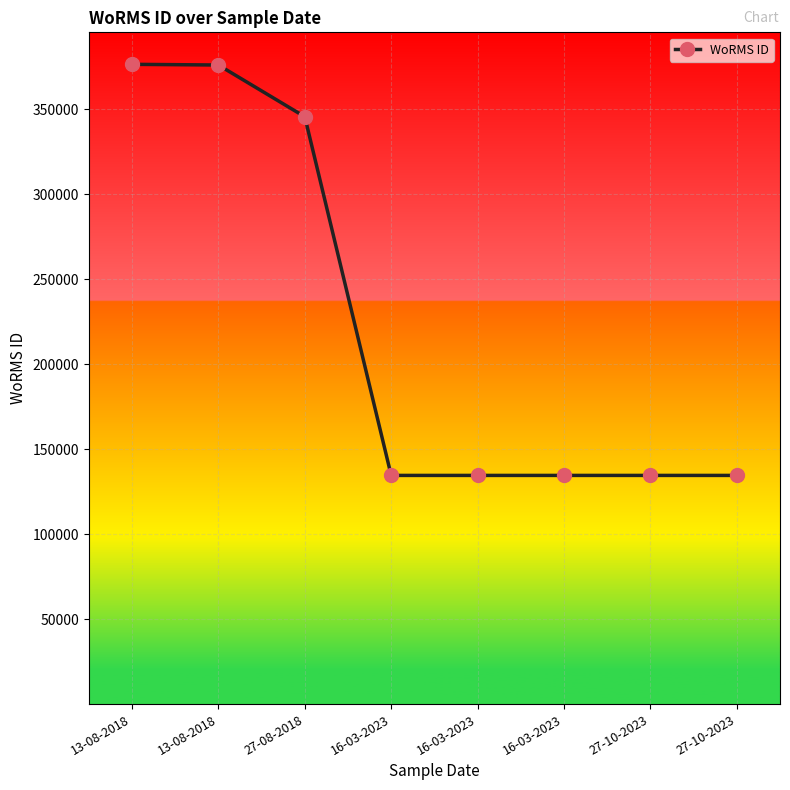

What is the approximate value at 27-10-2023, to the nearest 50?

134550